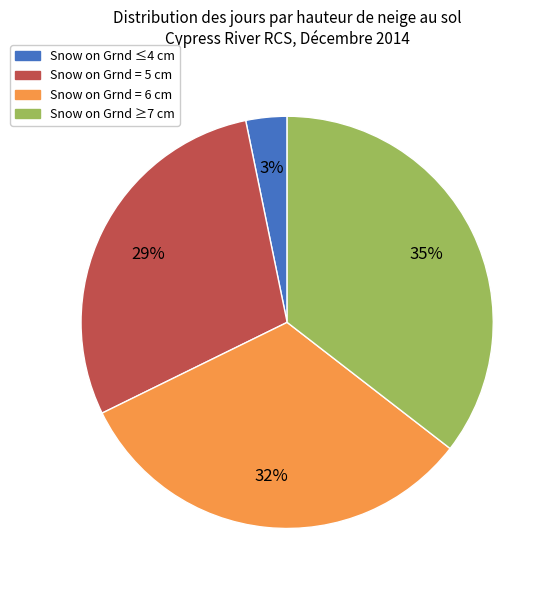

Is there any slice that represents more than half of the pie?

No